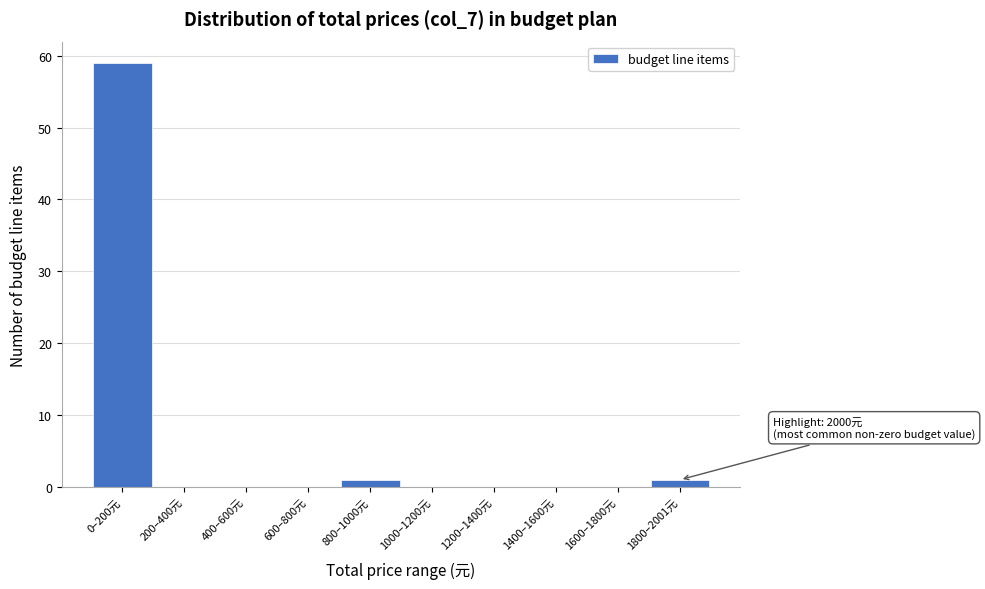

Reading left to right, list all the values displayed in this chart.

0–200元=59	200–400元=0	400–600元=0	600–800元=0	800–1000元=1	1000–1200元=0	1200–1400元=0	1400–1600元=0	1600–1800元=0	1800–2001元=1